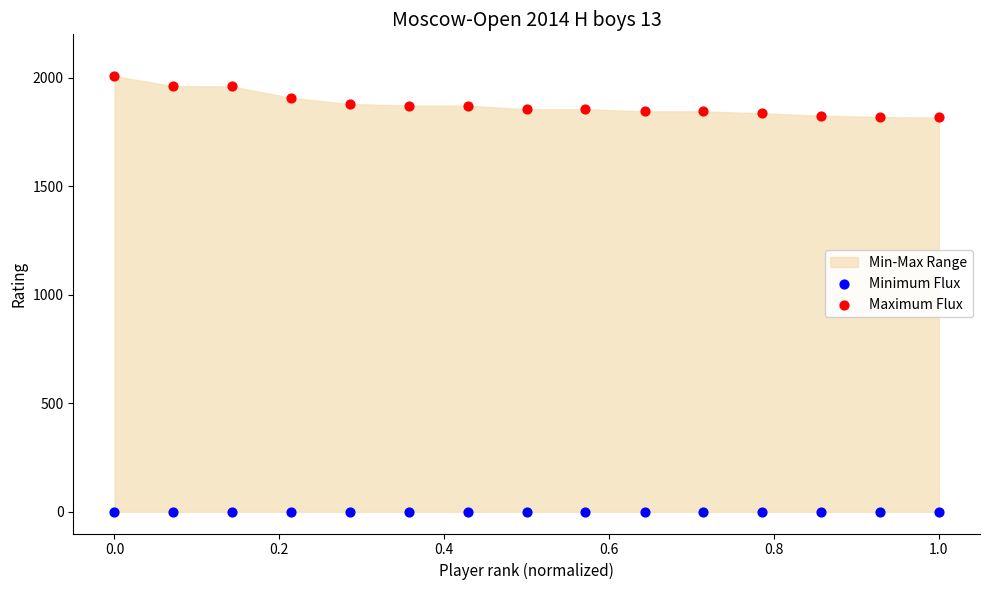

Which series reaches the minimum Y coordinate?

Minimum Flux